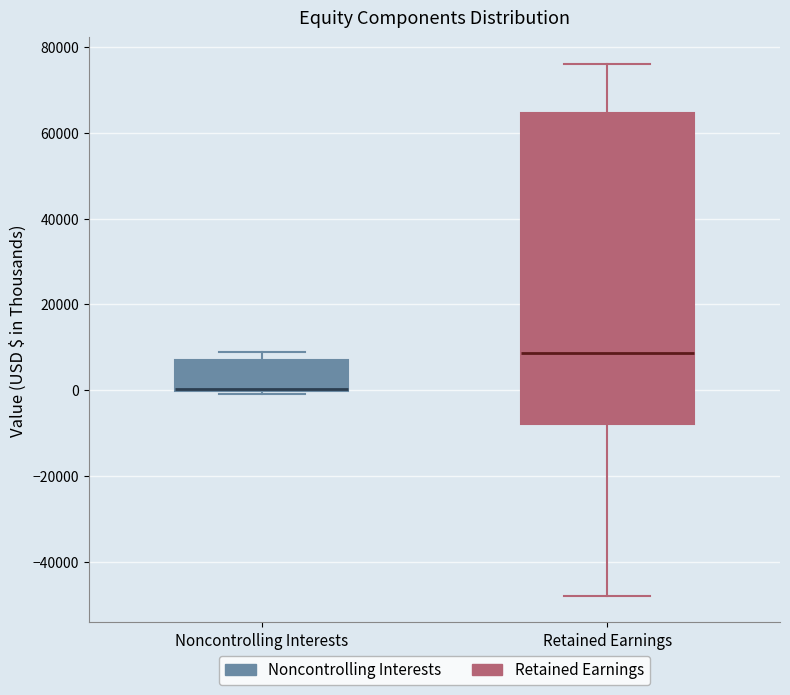

Reading left to right, read every box against the y-axis: the position of its median line, the range the box covers, and the ends of its whiskers. The values are not printed on the chart, so give them approximately, as read against the axis.

Noncontrolling Interests: median 0 (drawn on the box's lower edge), box 0 to 8000, whiskers 0 (just below the box's lower edge) to 8000 (just above the box's upper edge)
Retained Earnings: median 8000, box -8000 to 64000, whiskers -48000 to 76000